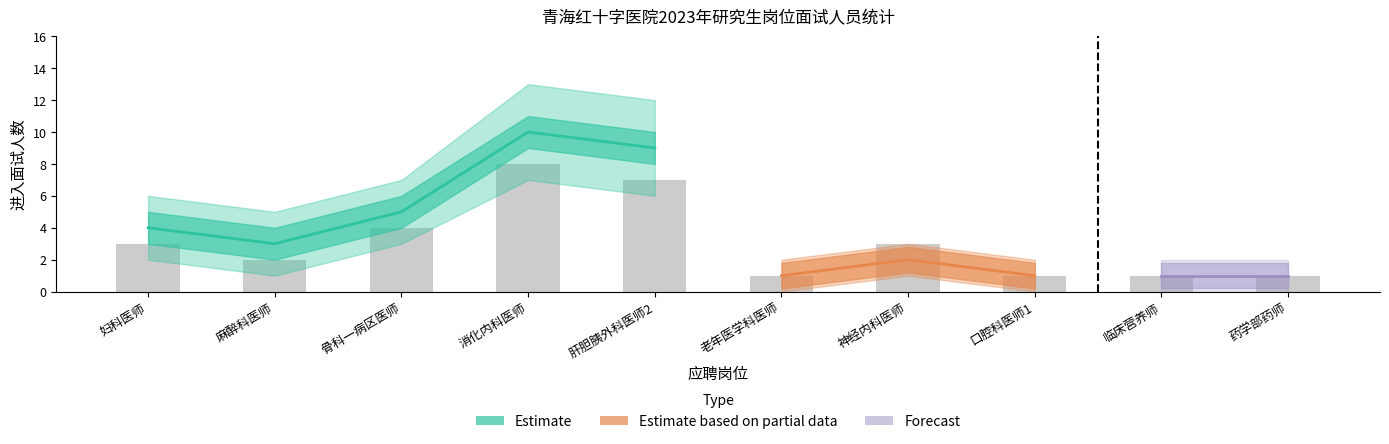

What is the minimum value shown in the chart?

1